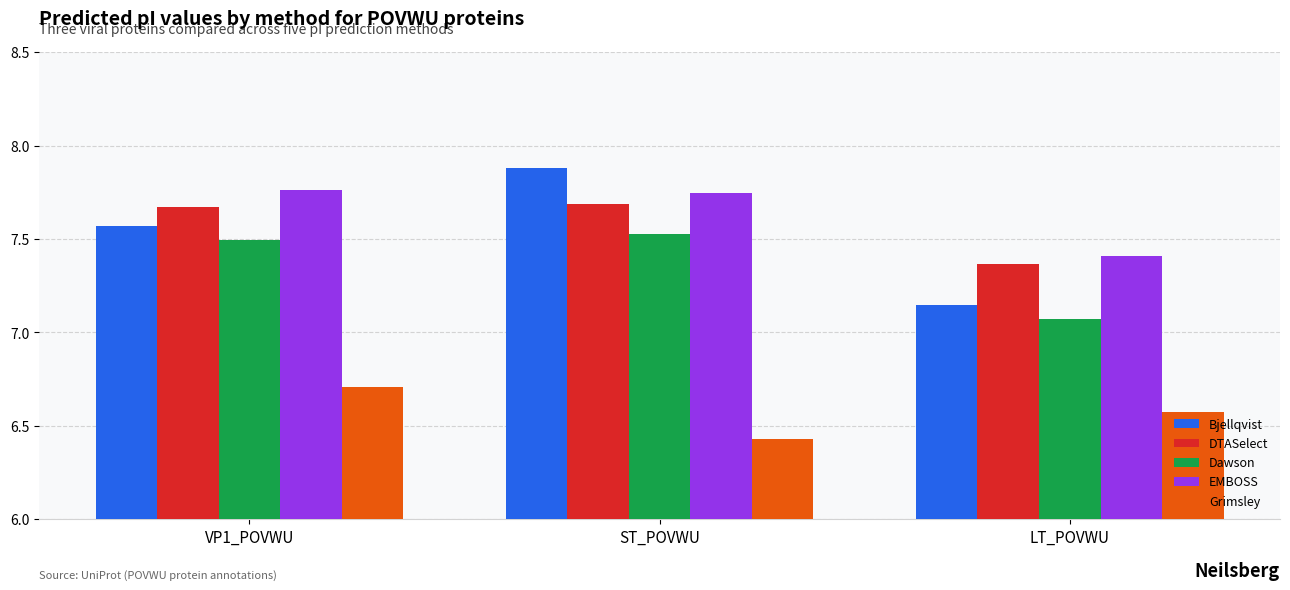

Is the value of DTASelect at ST_POVWU greater than the value of Bjellqvist at ST_POVWU?

No